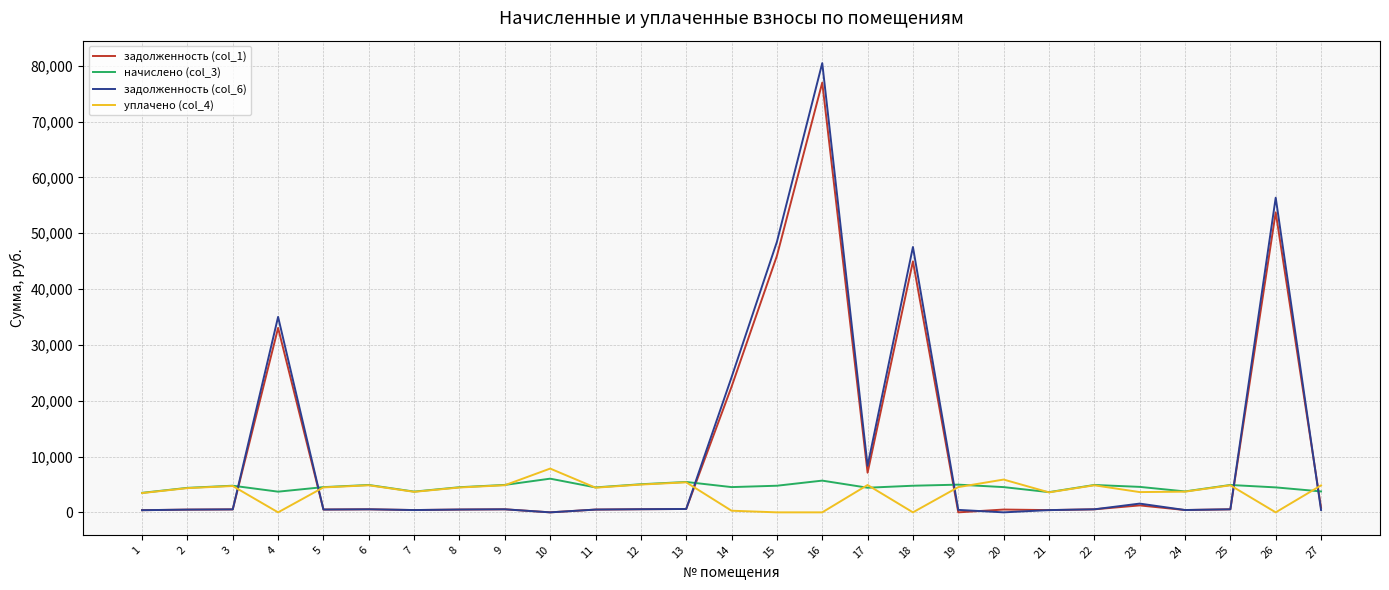

Which series has the largest range (max minus min)?

задолженность (col_6)